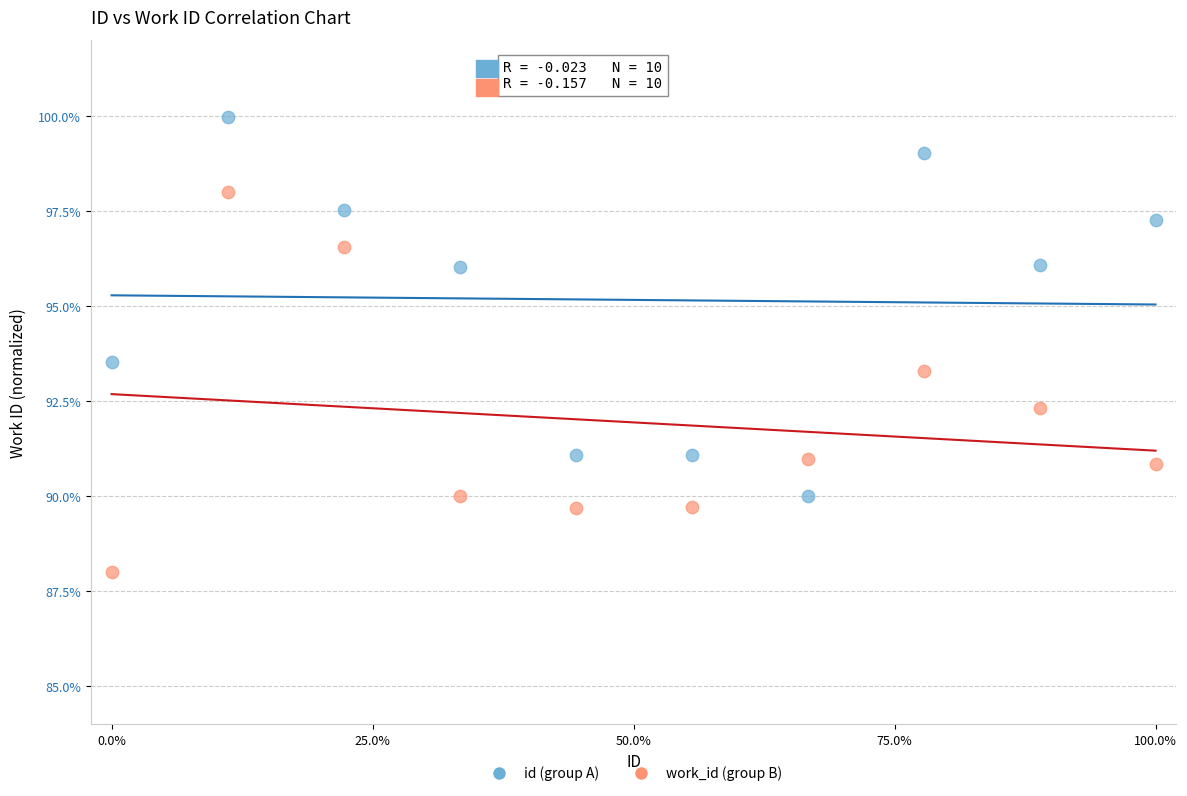

Across all series, what Y value is closest to 93?

93.3